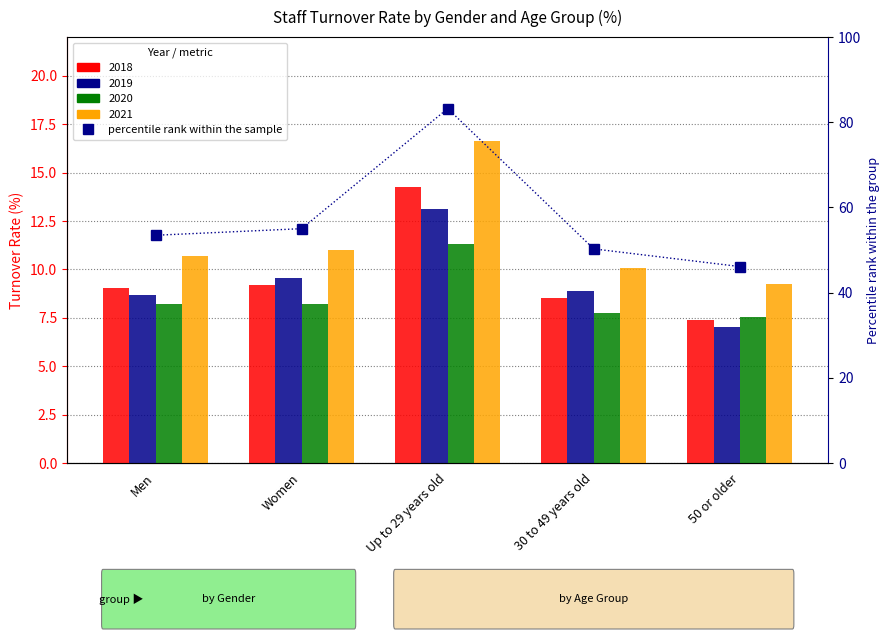

What is the greatest value displayed?

83.2